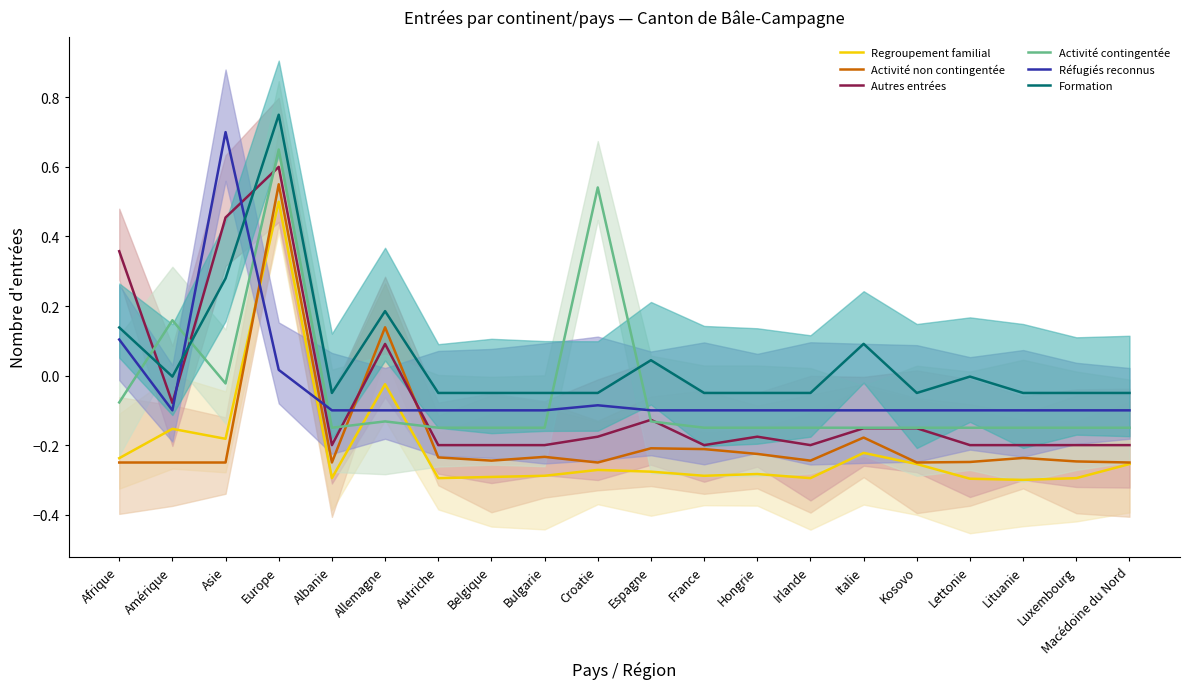

The value of Regroupement familial at France is -0.4. True or false?

False